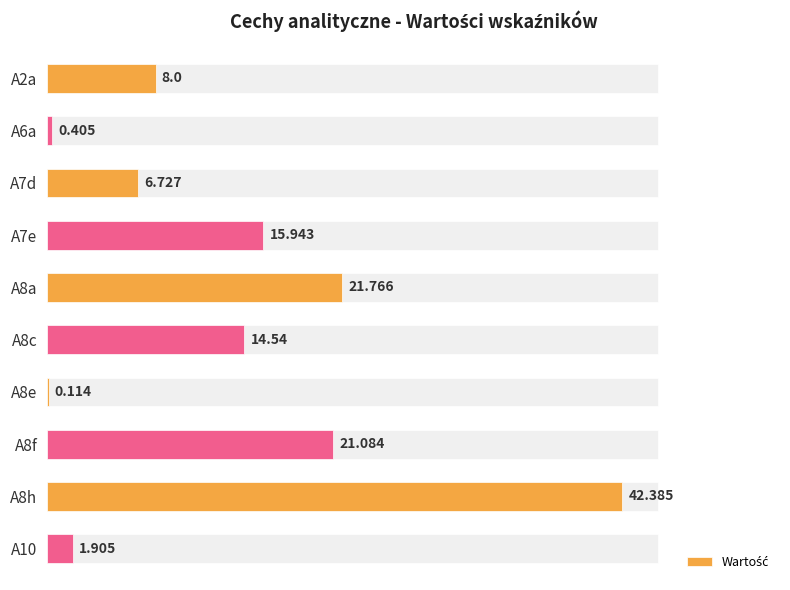

Between A6a and A7e, which is larger?

A7e